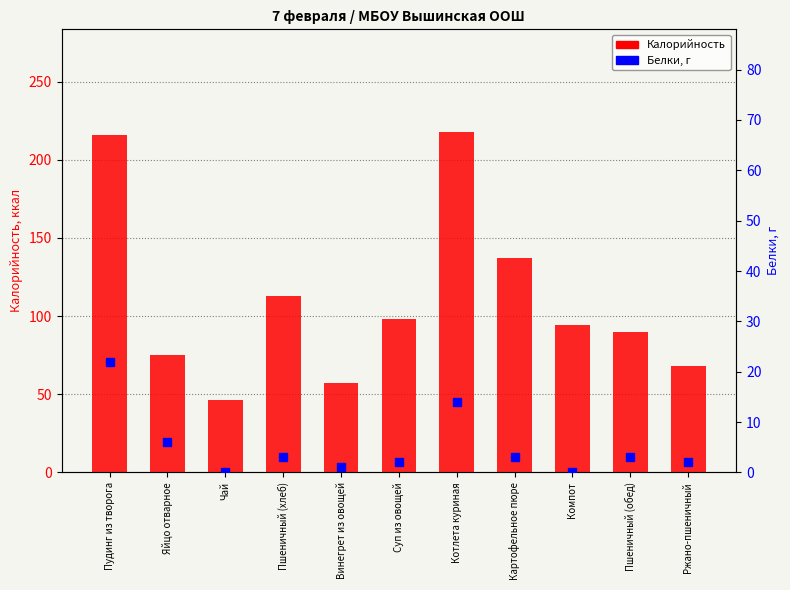

What is the difference between the Калорийность values at Яйцо отварное and Суп из овощей?

23